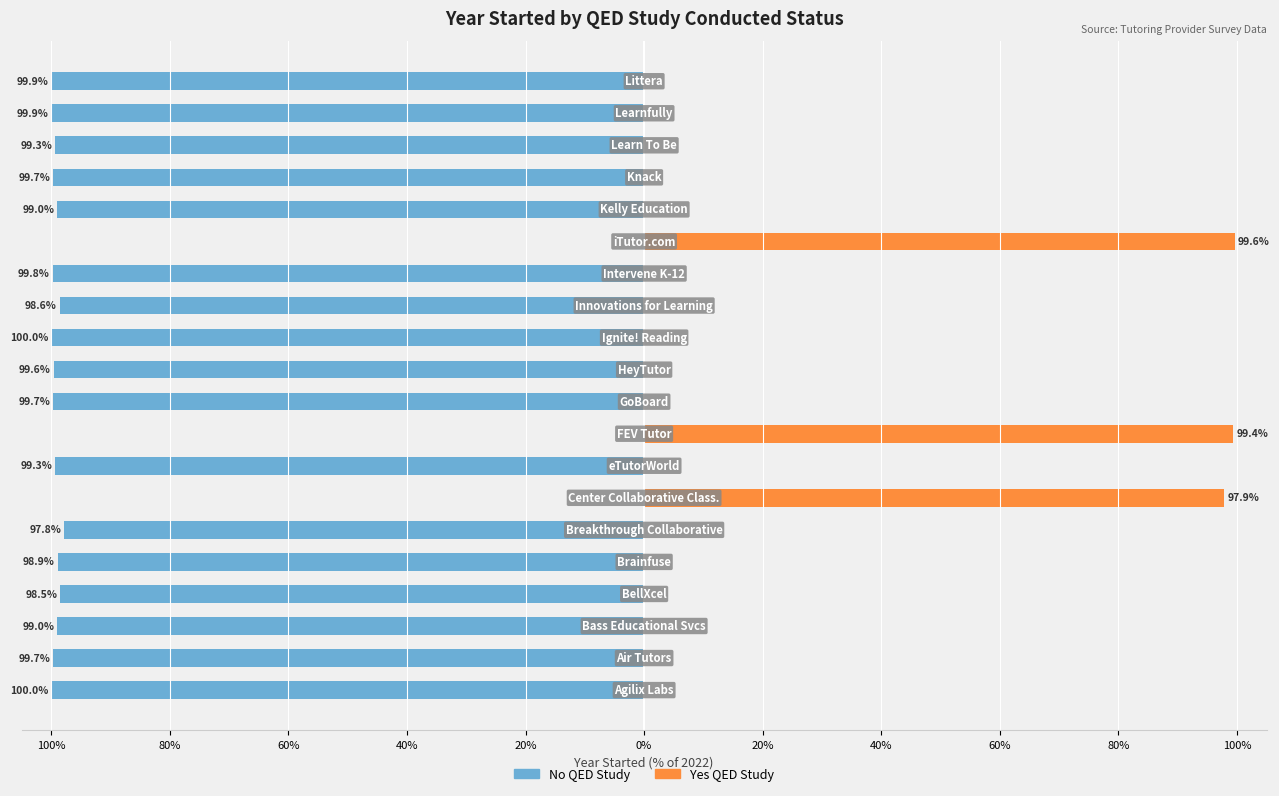

Which series has the widest spread of values?

No QED Study